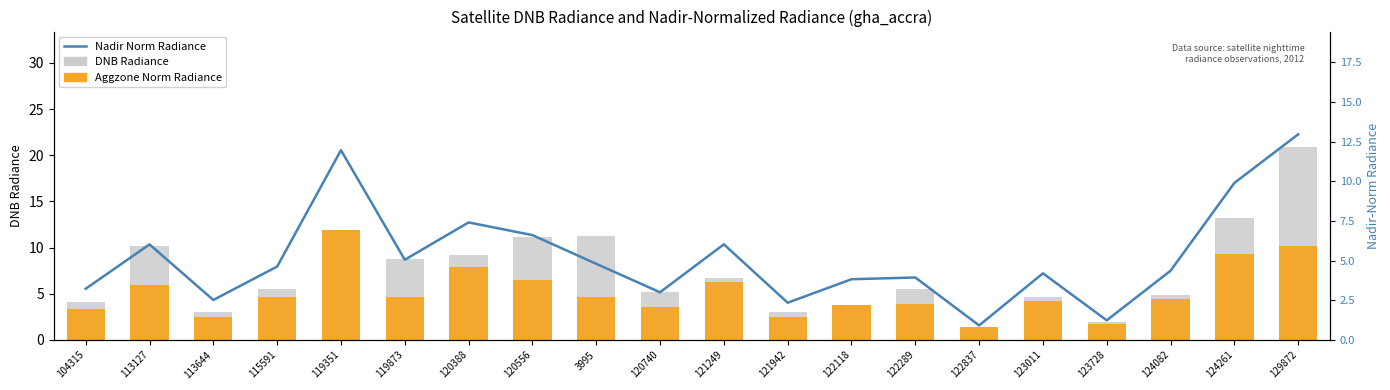

Reading left to right, what are all the values shown in this chart?

DNB Radiance: 104315=4.1	113127=10.2	113644=3.0	115591=5.5	119351=12.0	119873=8.7	120388=9.2	120556=11.2	3995=11.2	120740=5.1	121249=6.7	121942=3.0	122118=3.8	122289=5.6	122837=1.3	123011=4.7	123728=2.0	124082=4.9	124261=13.2	129872=20.9
Aggzone Norm Radiance: 104315=3.3	113127=6.0	113644=2.5	115591=4.6	119351=12.0	119873=4.7	120388=7.9	120556=6.5	3995=4.6	120740=3.5	121249=6.2	121942=2.4	122118=3.8	122289=3.9	122837=1.4	123011=4.2	123728=1.8	124082=4.4	124261=9.3	129872=10.1
Nadir Norm Radiance: 104315=3.2	113127=6.0	113644=2.5	115591=4.6	119351=12.0	119873=5.1	120388=7.4	120556=6.6	3995=4.8	120740=3.0	121249=6.0	121942=2.3	122118=3.8	122289=3.9	122837=0.9	123011=4.2	123728=1.2	124082=4.4	124261=9.9	129872=13.0